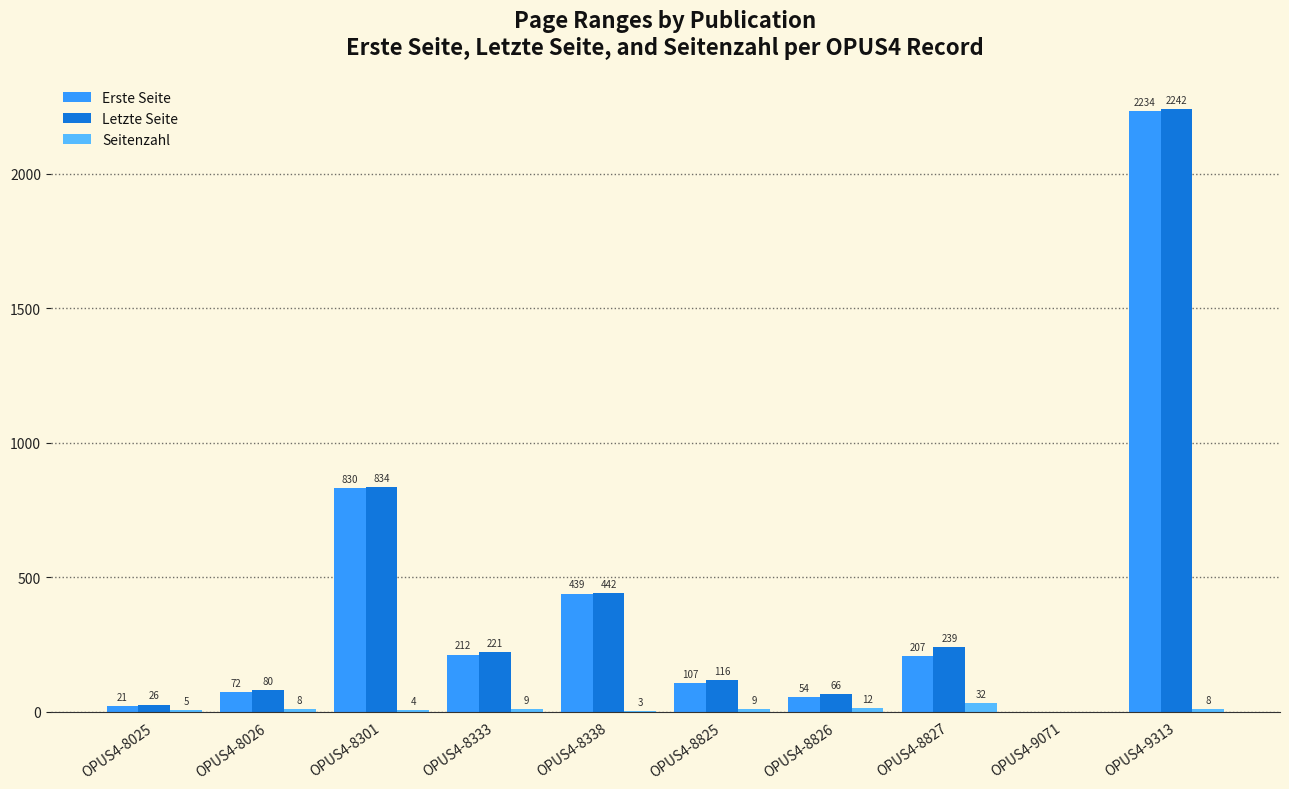

The value of Seitenzahl at OPUS4-8827 is 32. True or false?

True